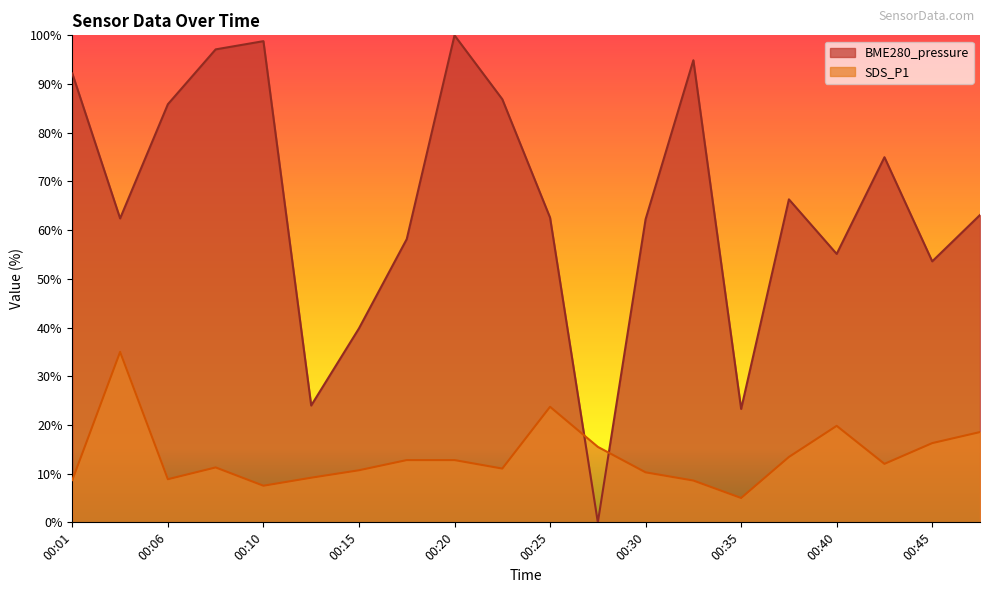

List the series in order of their peak value, lowest first.

SDS_P1, BME280_pressure